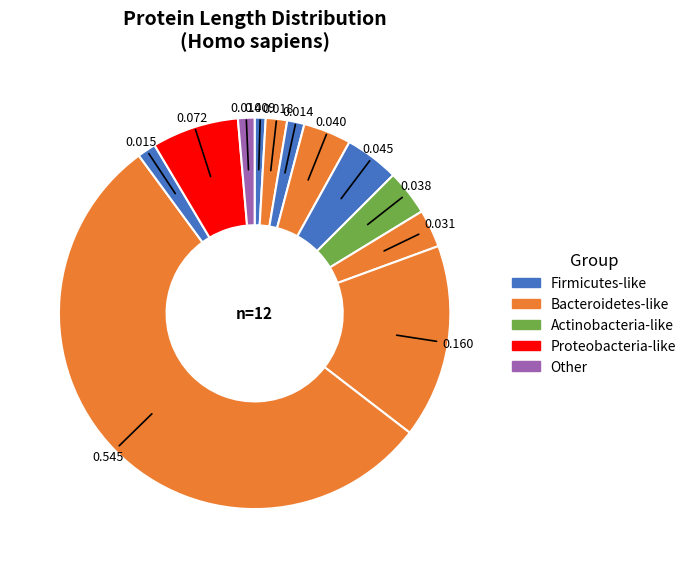

How many slices are in this pie chart?

12